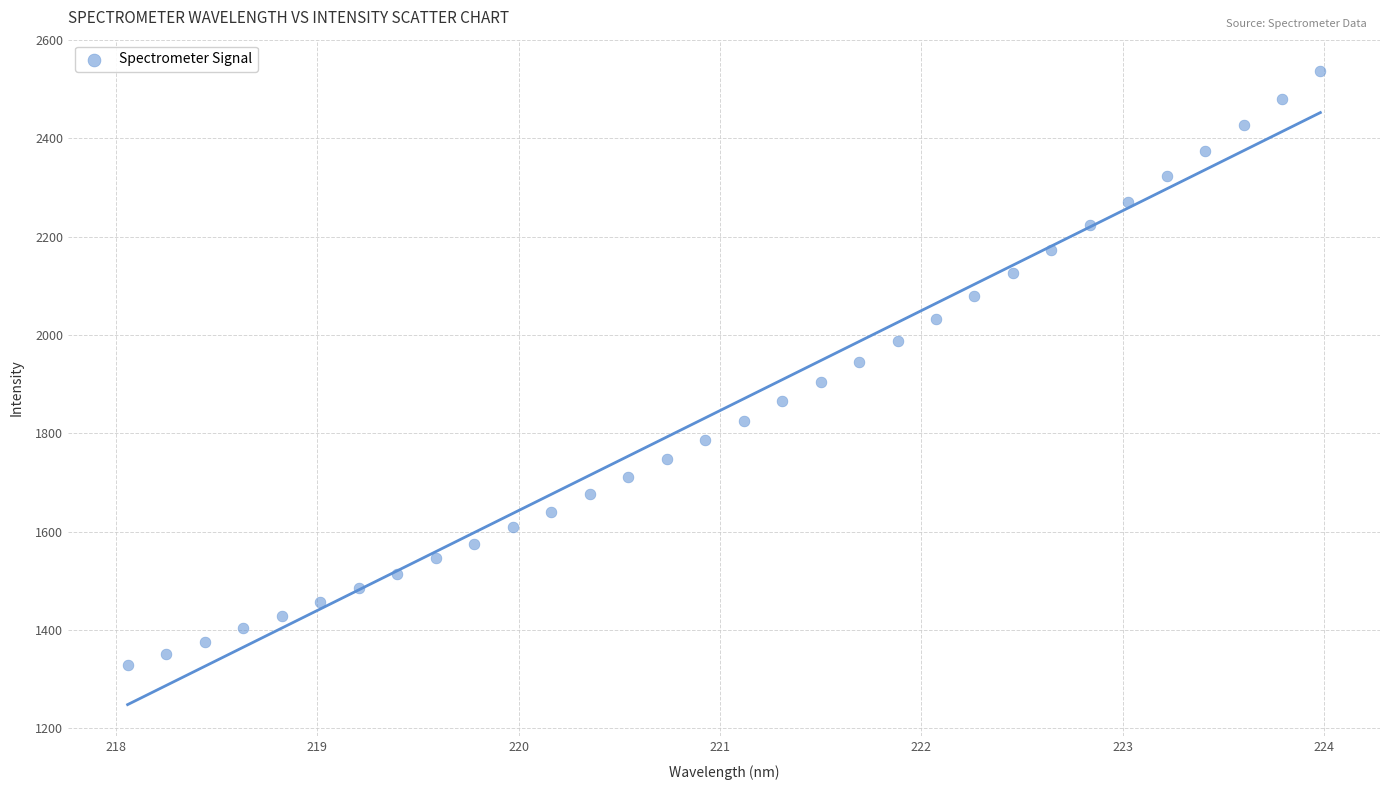

What is the range of X values (max minus min)?

5.9